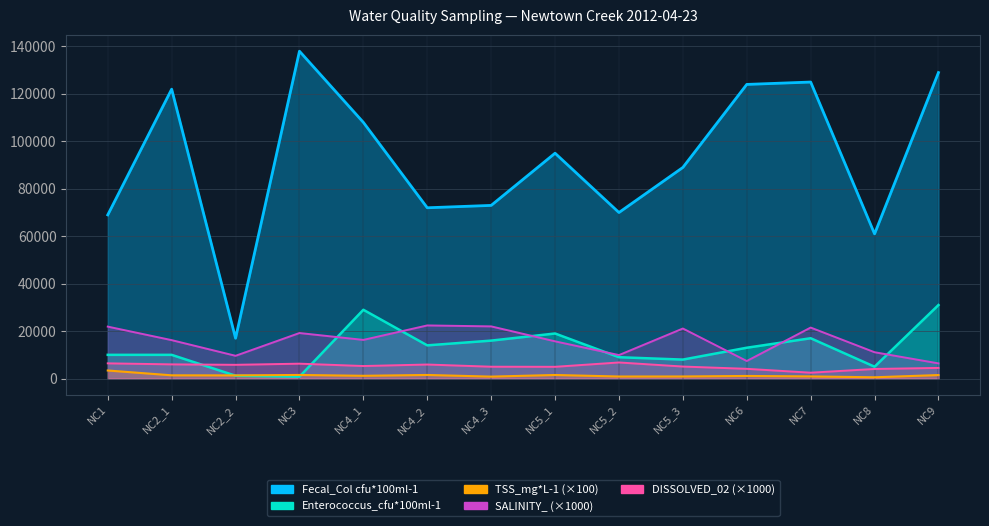

Which series has the largest total across all categories?

Fecal_Col cfu*100ml-1